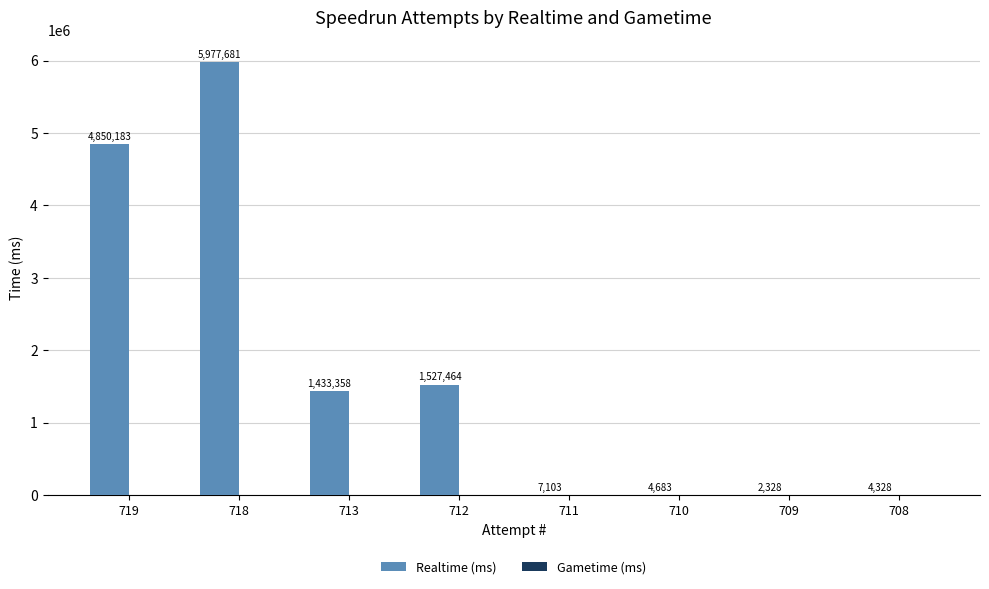

What is the sum of the values at 709 and 718?

5980009